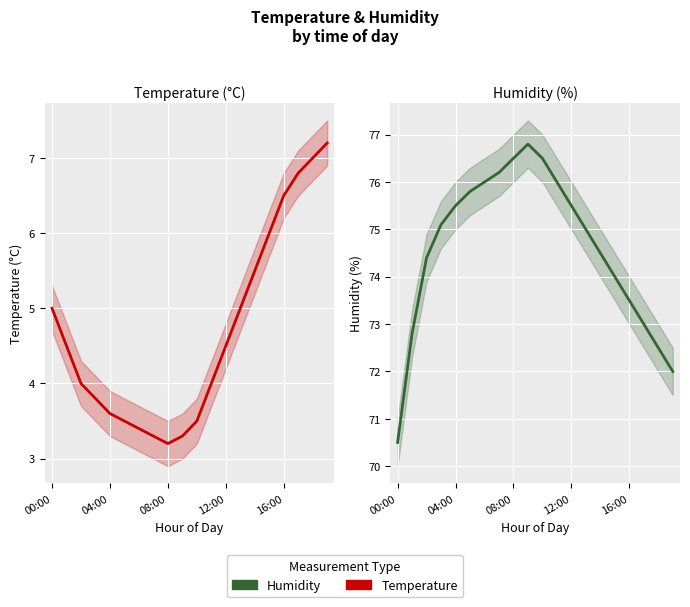

What is the label of the 10th point from the left?

9